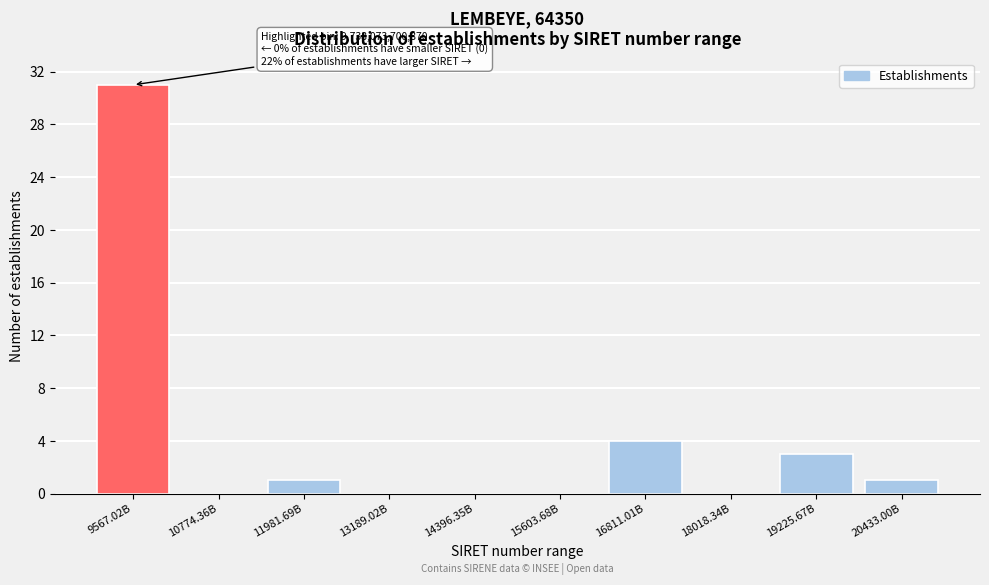

Reading right to left, transcribe all the data shown in this chart.

20433.00B=1	19225.67B=3	18018.34B=0	16811.01B=4	15603.68B=0	14396.35B=0	13189.02B=0	11981.69B=1	10774.36B=0	9567.02B=31